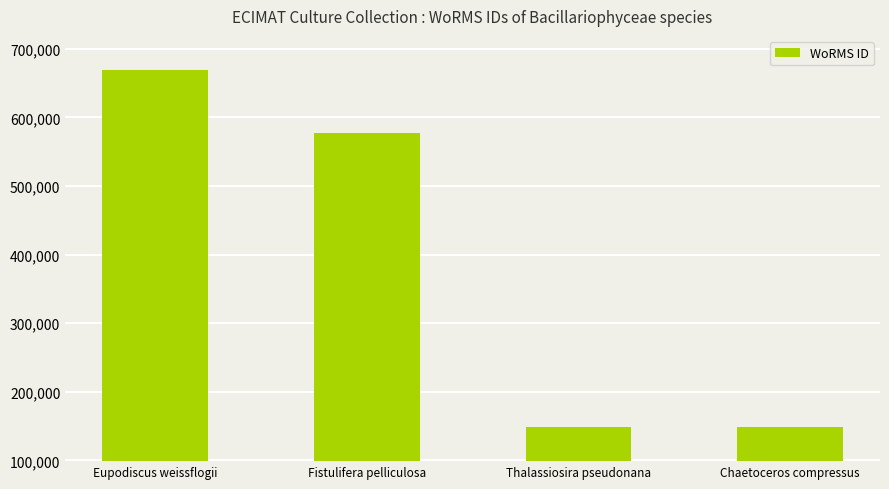

What is the value of the 1st bar from the left?

668848